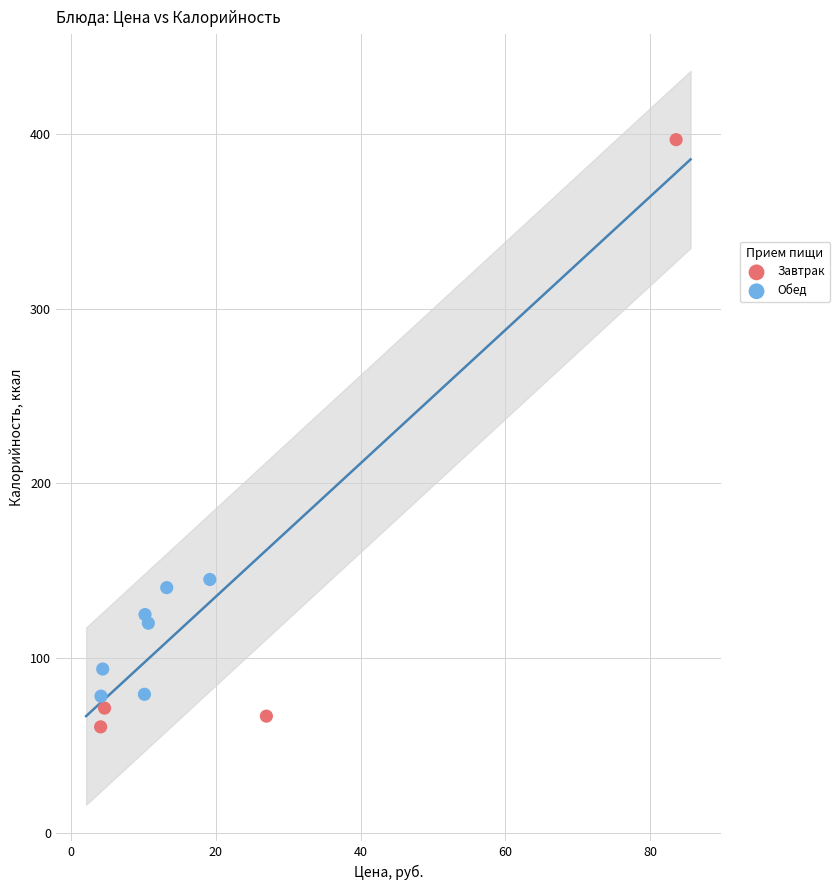

Which series contains the lowest Y value?

Завтрак